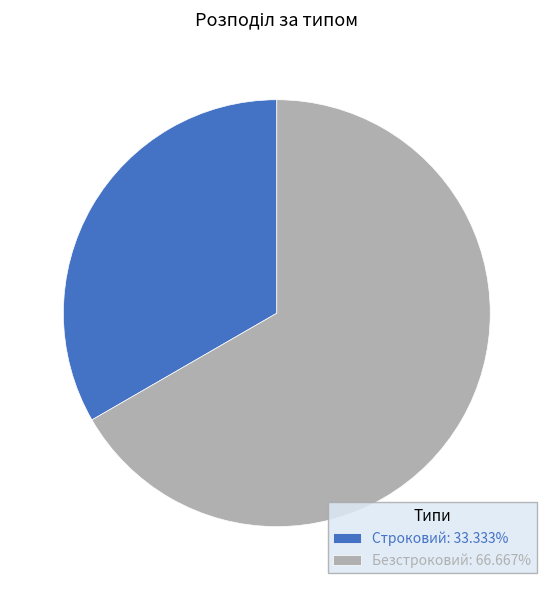

Rank the categories by value from highest to lowest.

Безстроковий, Строковий